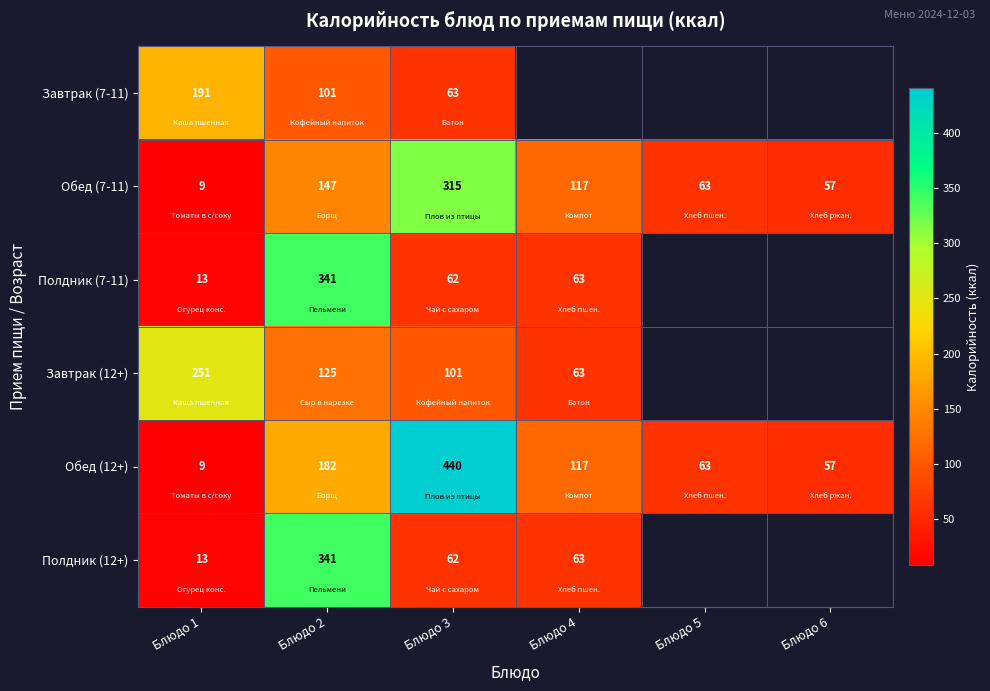

List the labels in order of Обед (7-11) value, largest first.

Блюдо 3, Блюдо 2, Блюдо 4, Блюдо 5, Блюдо 6, Блюдо 1